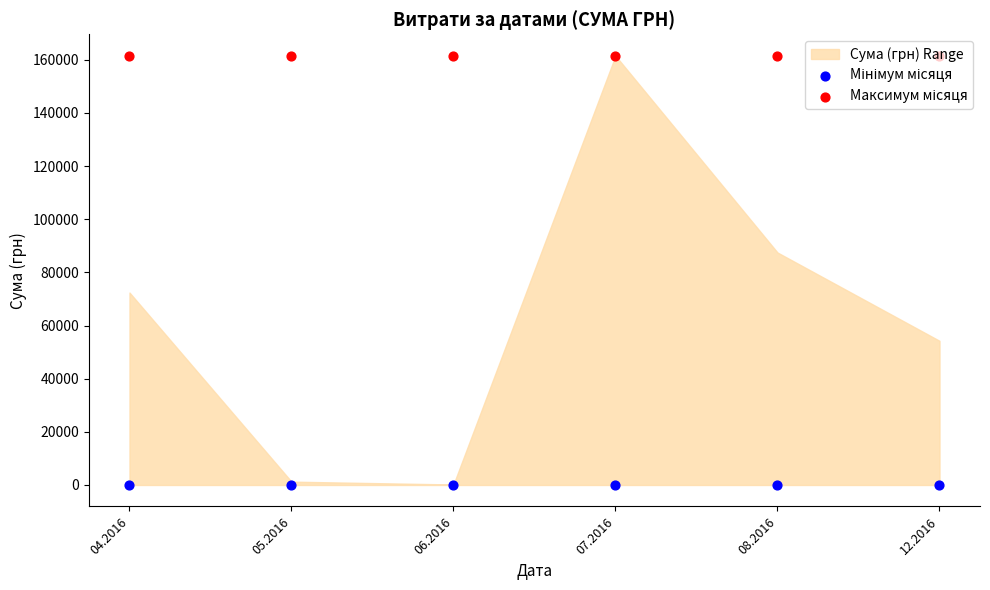

Which series has the largest total across all categories?

Максимум місяця